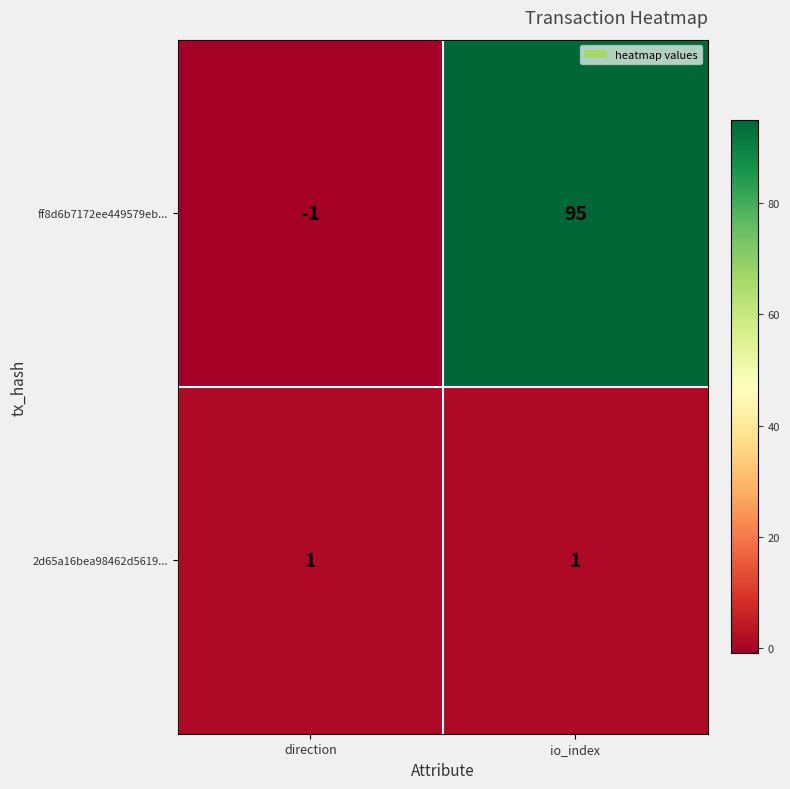

How many data points does each series have?

2